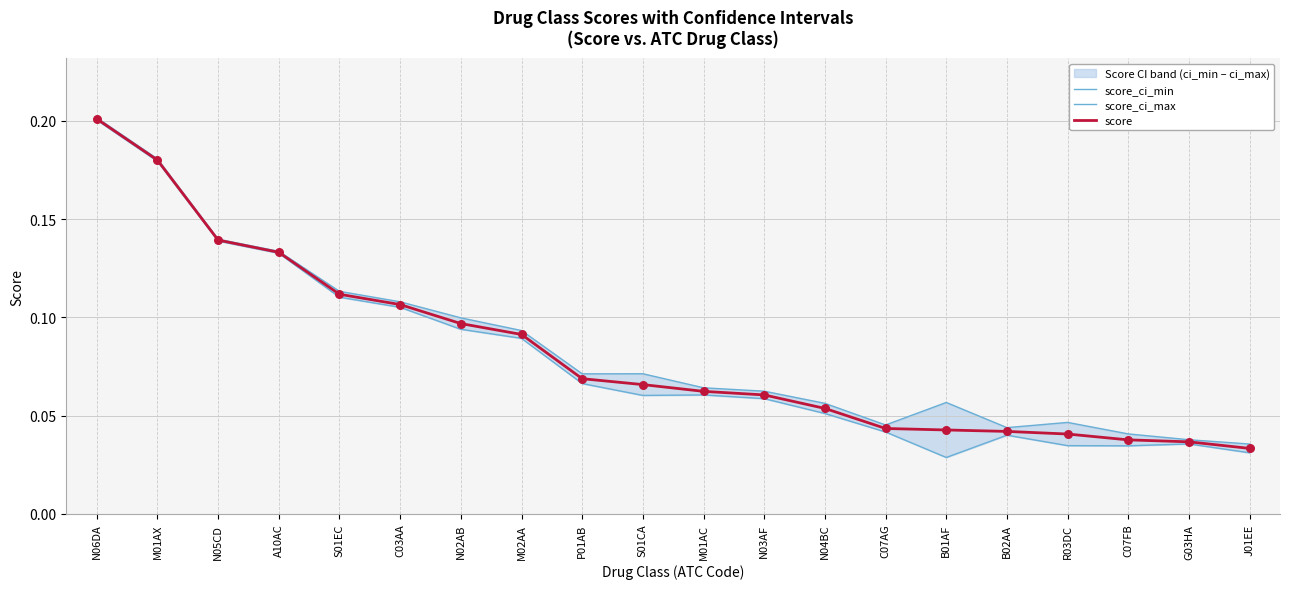

Which series has the largest total across all categories?

score_ci_max